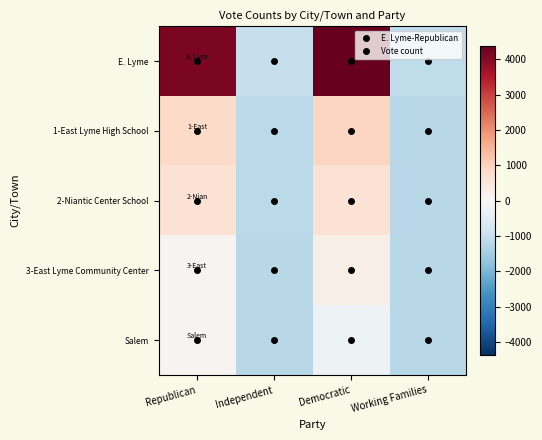

What is the minimum value shown in the chart?

-1226.5